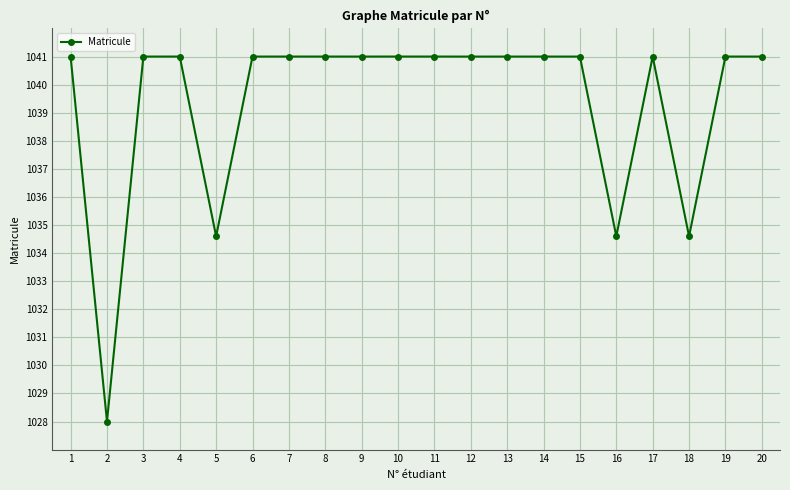

How many data points does each series have?

20